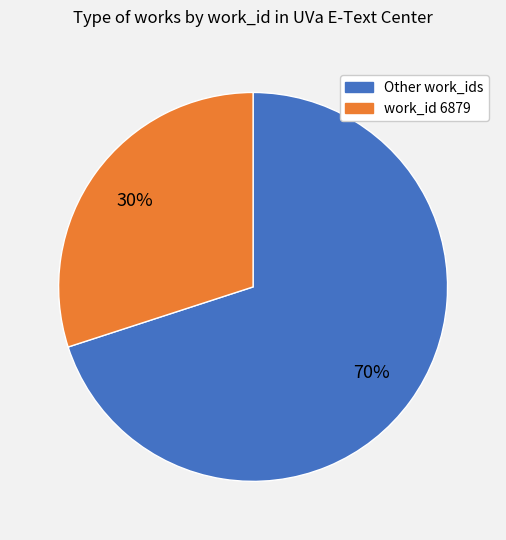

To the nearest percent, what is the difference between the largest and smallest slice percentages?

40%